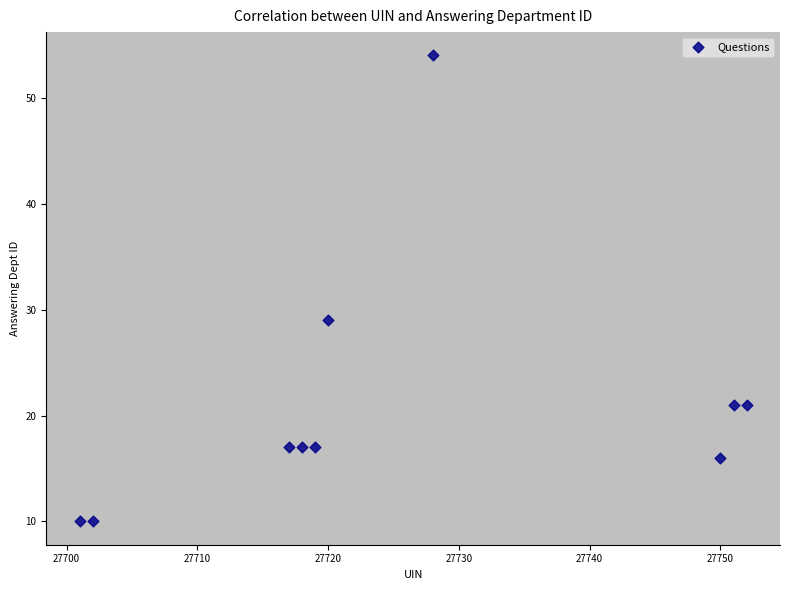

What is the range of X values (max minus min)?

51